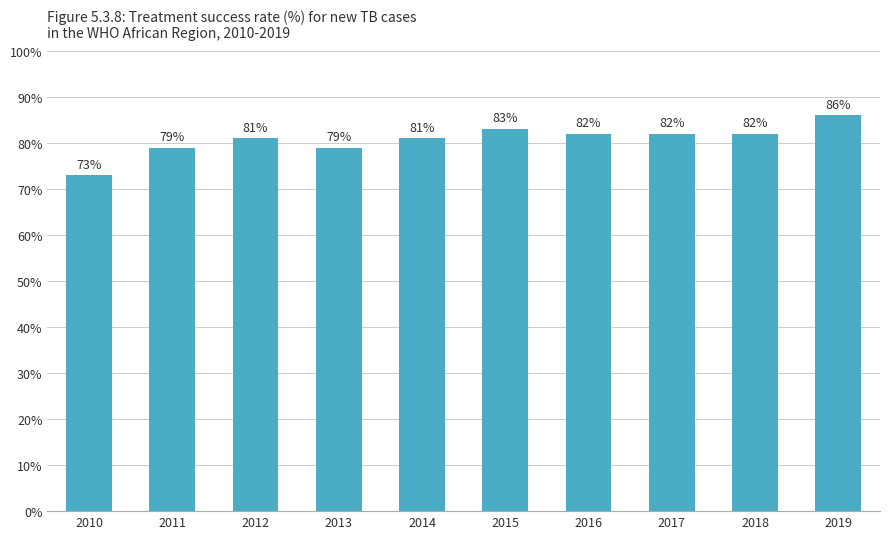

Reading right to left, list all the values displayed in this chart.

86	82	82	82	83	81	79	81	79	73